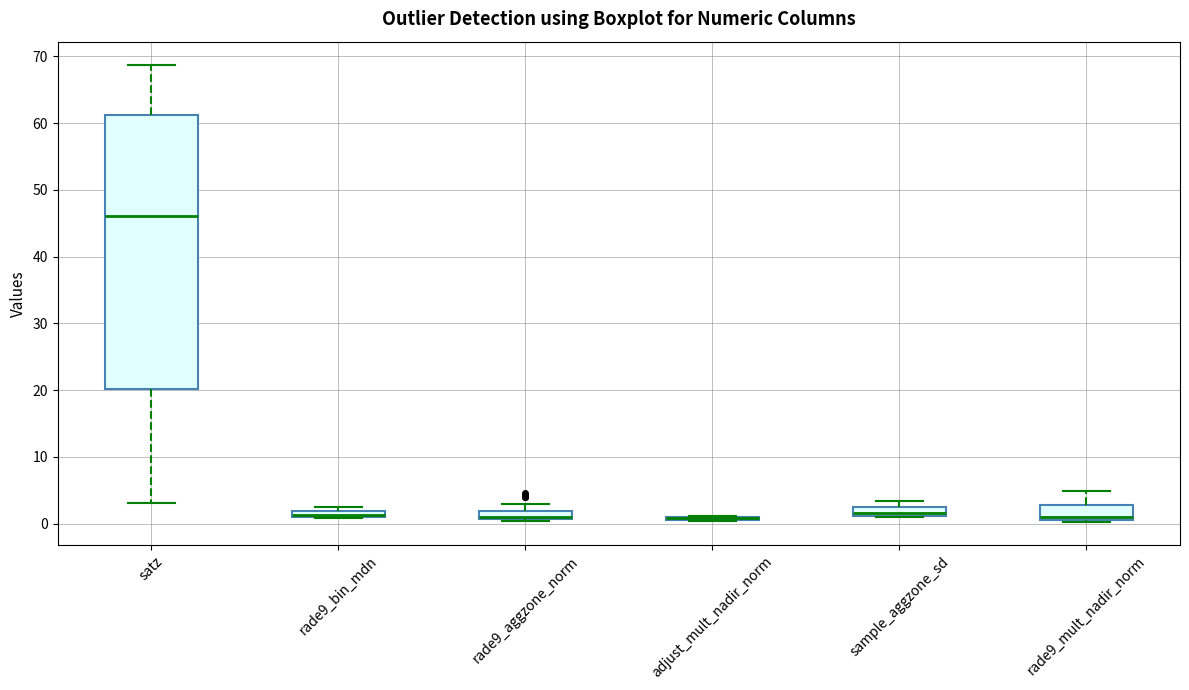

Where is the upper edge of the box for sample_aggzone_sd on the y-axis? The values are not printed on the chart, so give them approximately, as read against the axis.

3